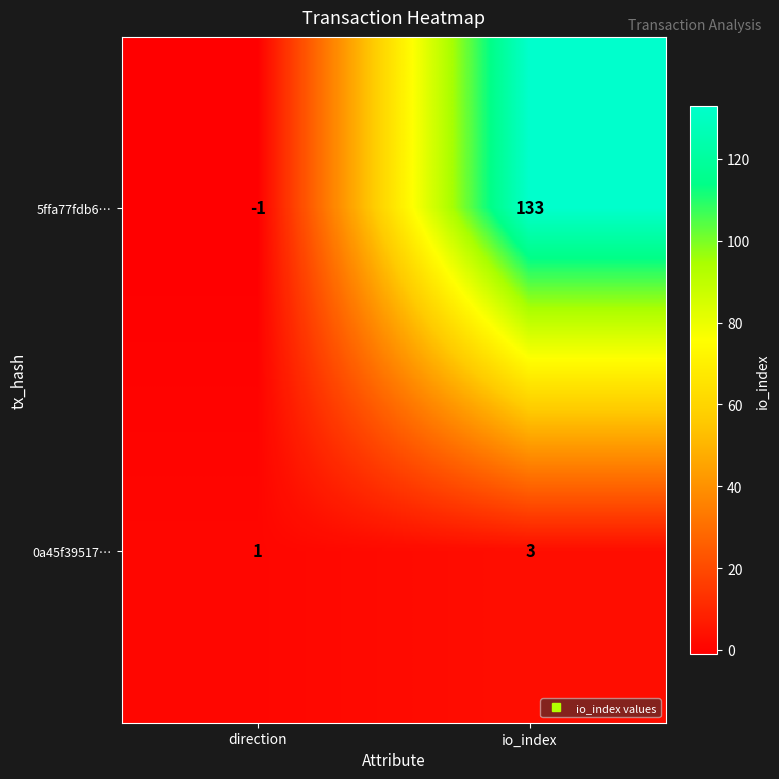

Which series changed the most between direction and io_index?

5ffa77fdb6…